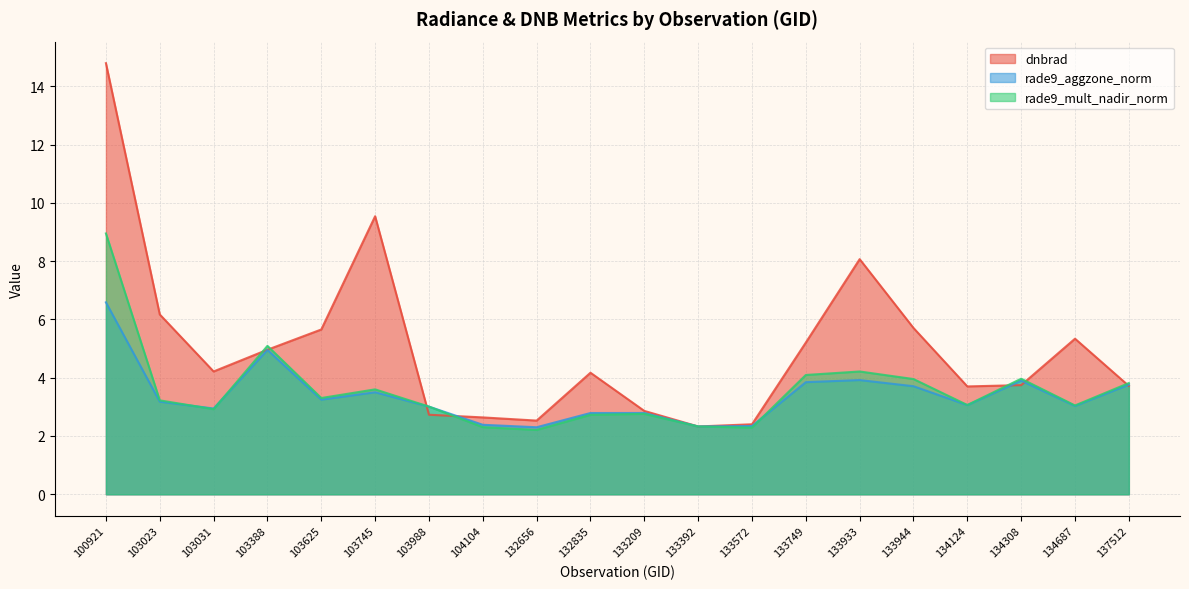

Which series has the widest spread of values?

dnbrad